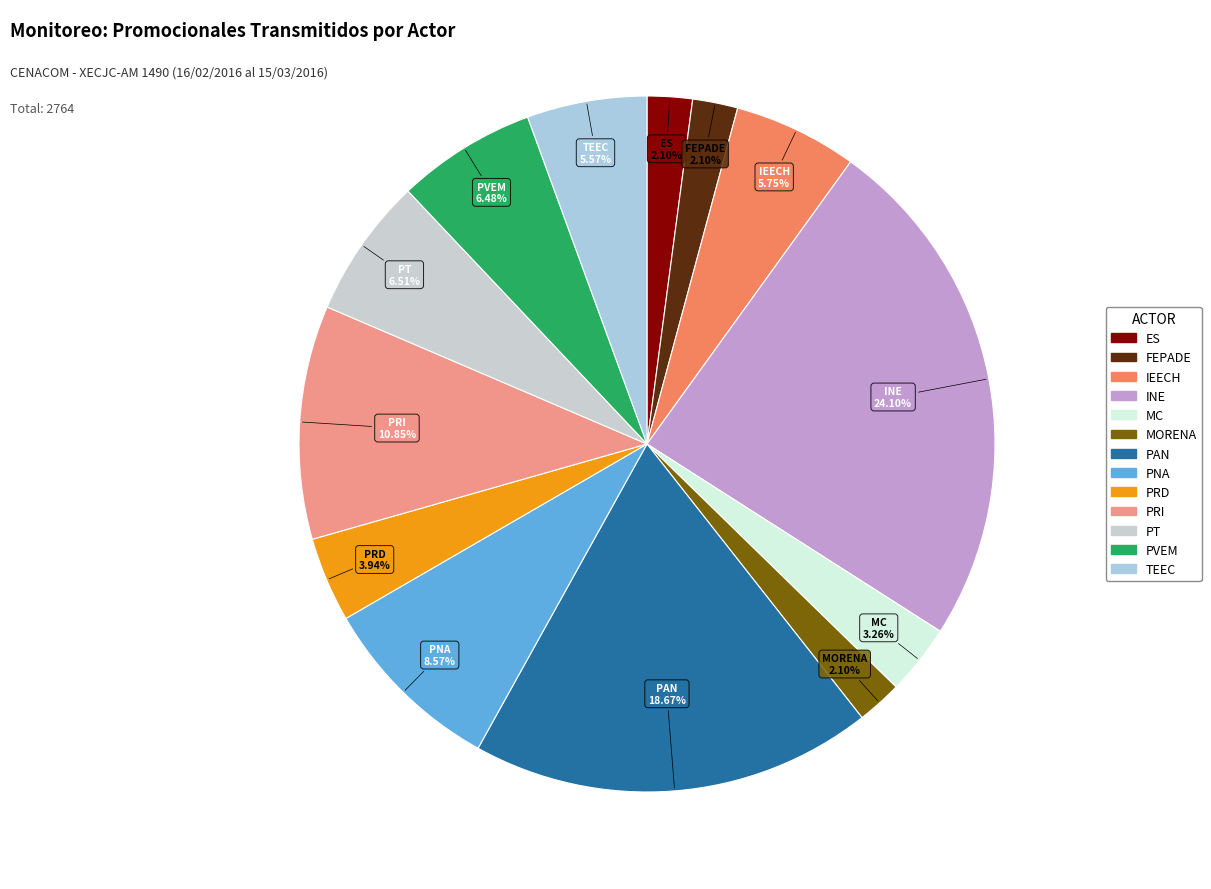

Which has a higher value, IEECH or INE?

INE